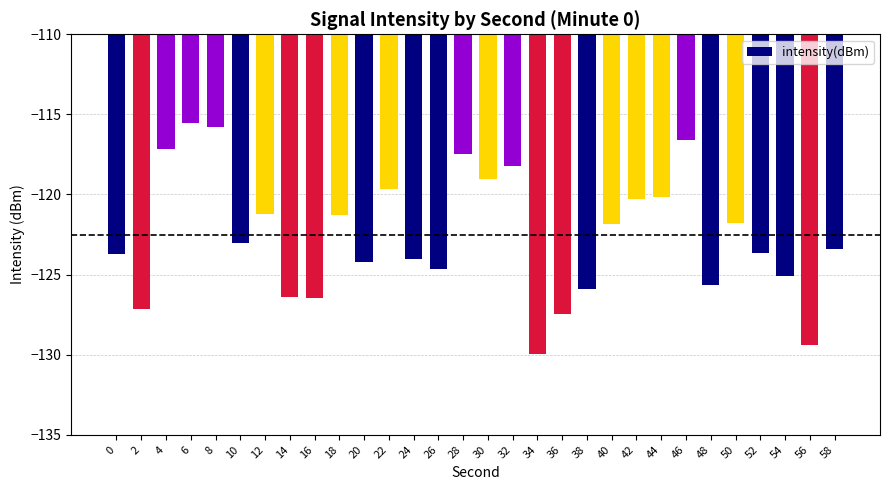

What is the approximate value at 22?

-119.7